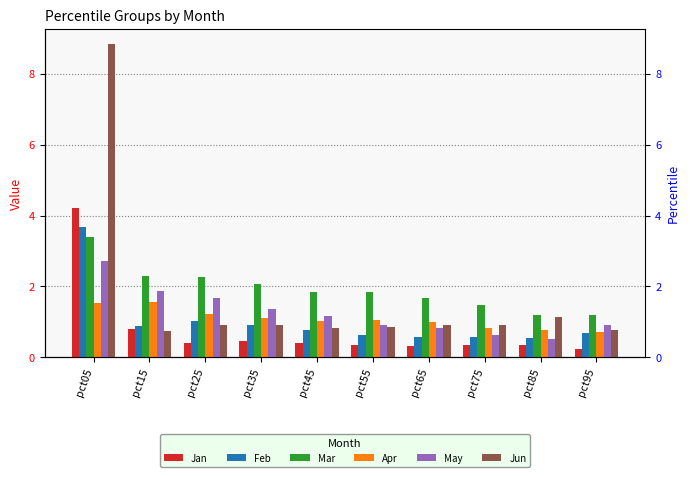

Rank the series at pct95 from highest to lowest value.

Mar, May, Jun, Apr, Feb, Jan